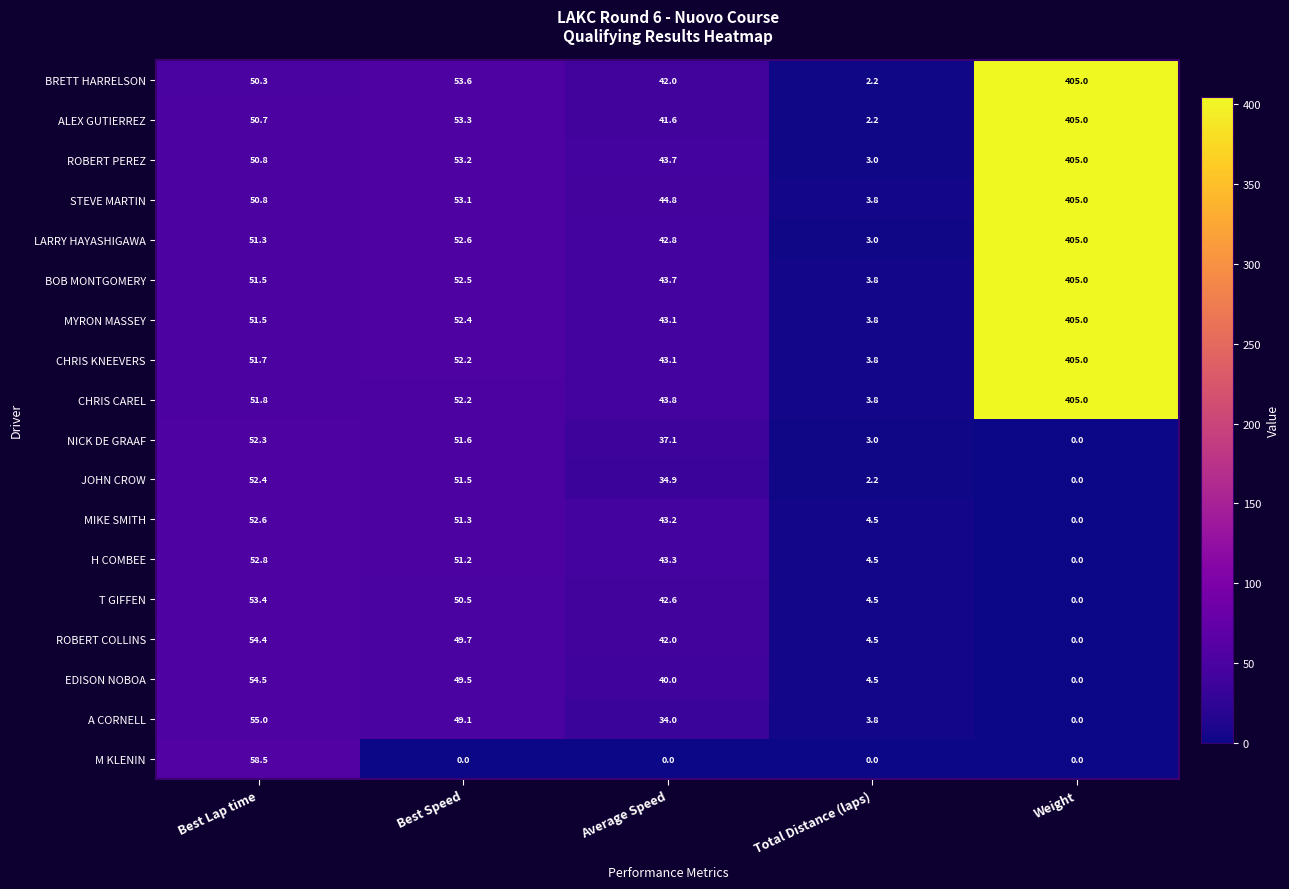

What is the difference between the second highest and second lowest values in the BOB MONTGOMERY series?

8.8